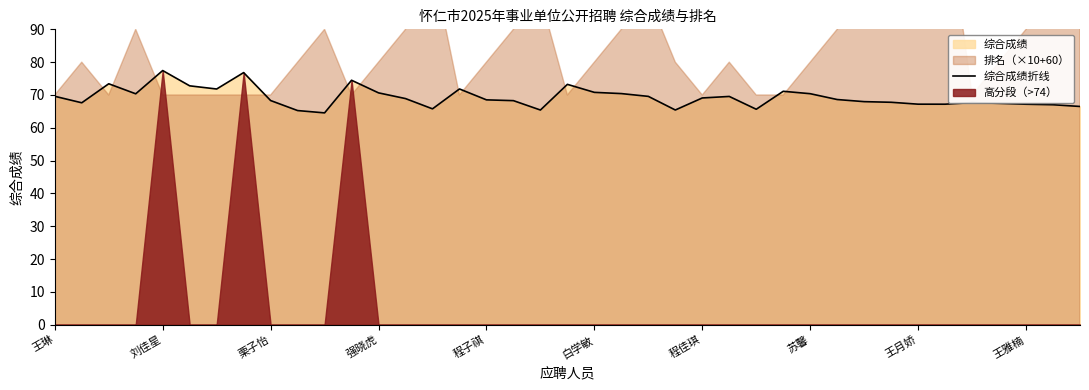

What is the value of the 33rd point from the left?

67.2